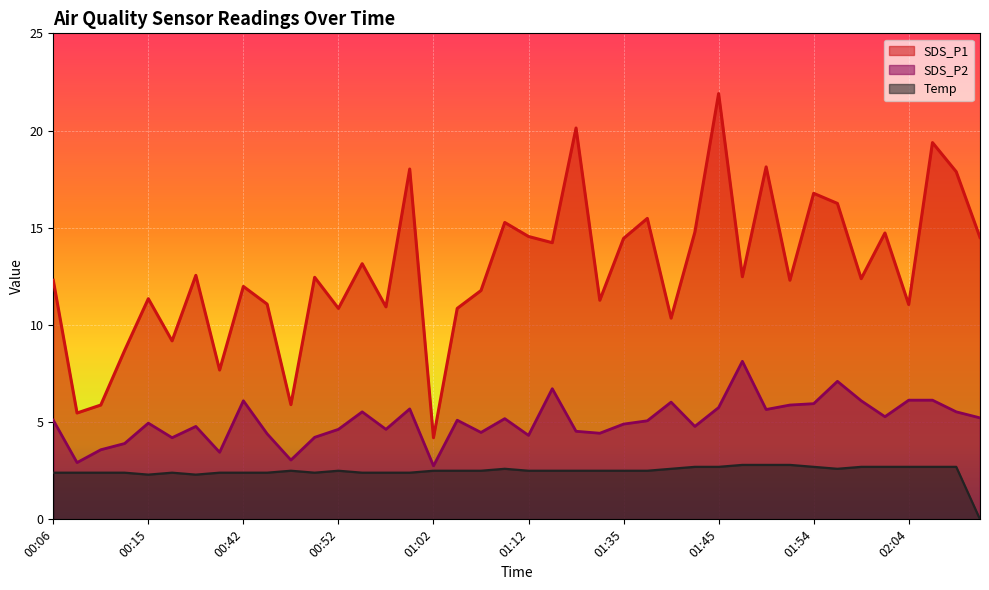

What is the spread (max minus min) of values at 00:50?

10.0